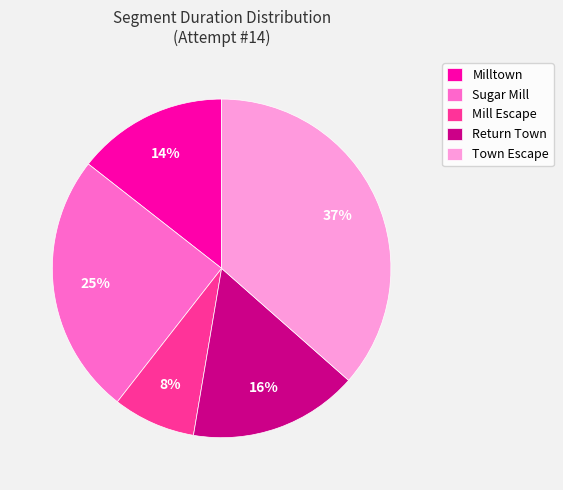

What is the ratio of the value at Mill Escape to the value at Town Escape?

0.2